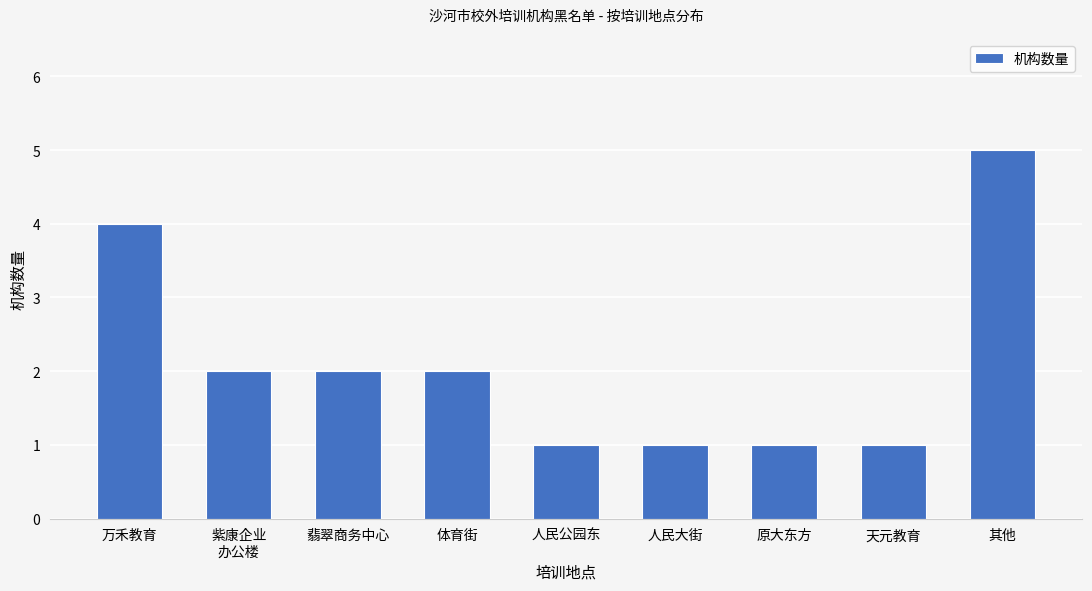

What is the sum of the values at 紫康企业
办公楼 and 人民大街?

3